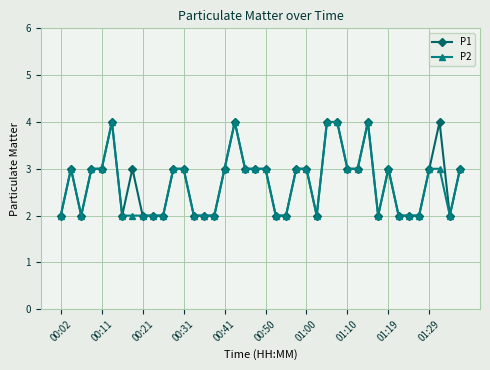

True or false: P2 has more than 1 interior local peaks.

True